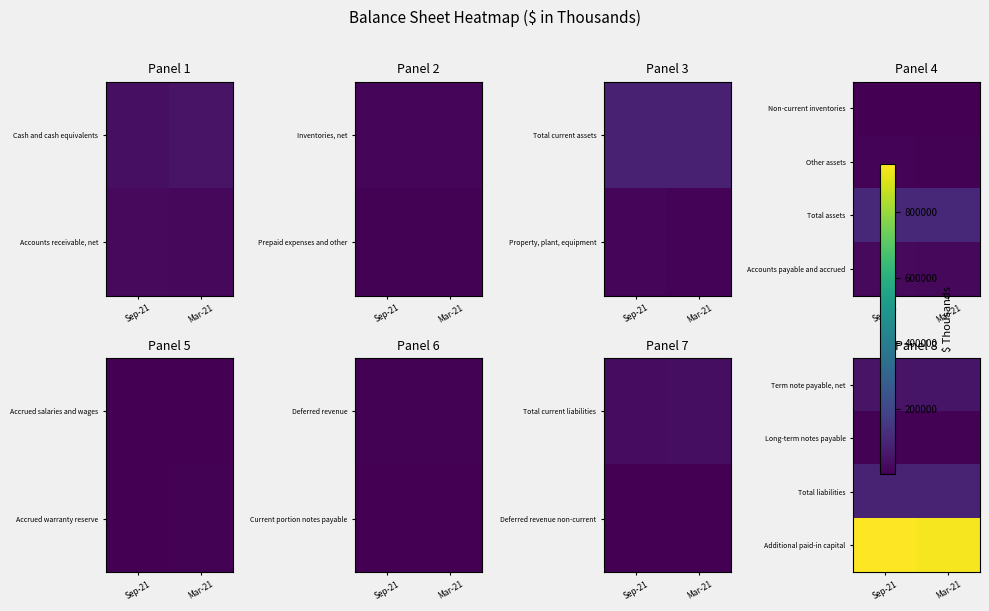

At which category is the sum across all series the highest?

Sep-21